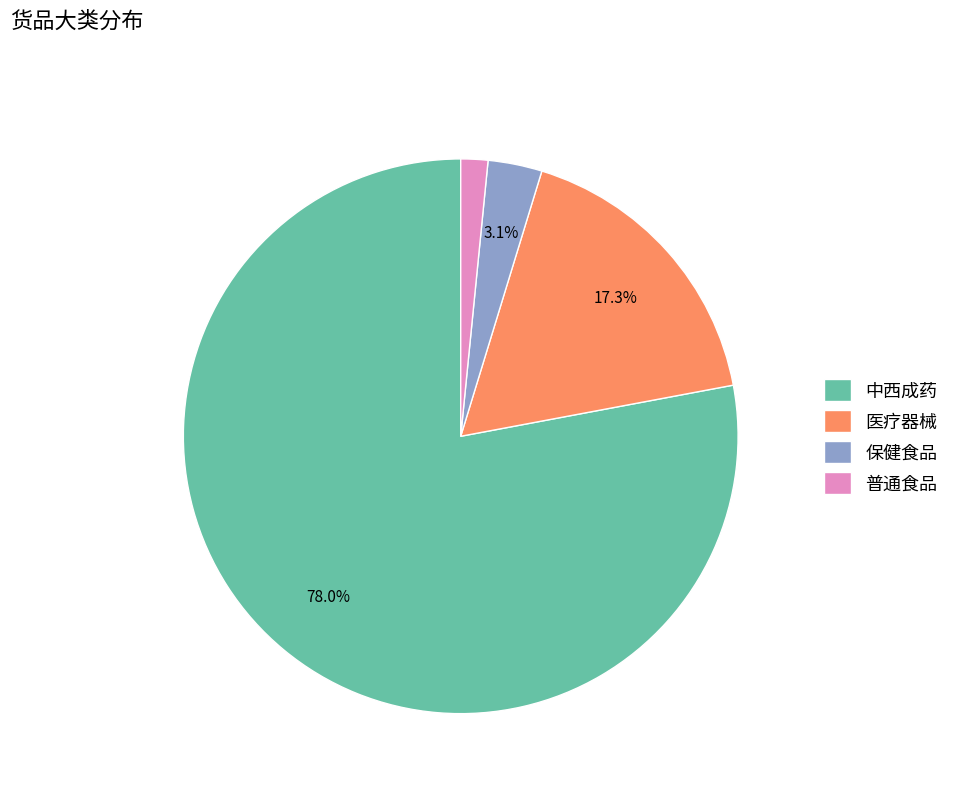

What is the ratio of the value at 普通食品 to the value at 医疗器械?

0.1